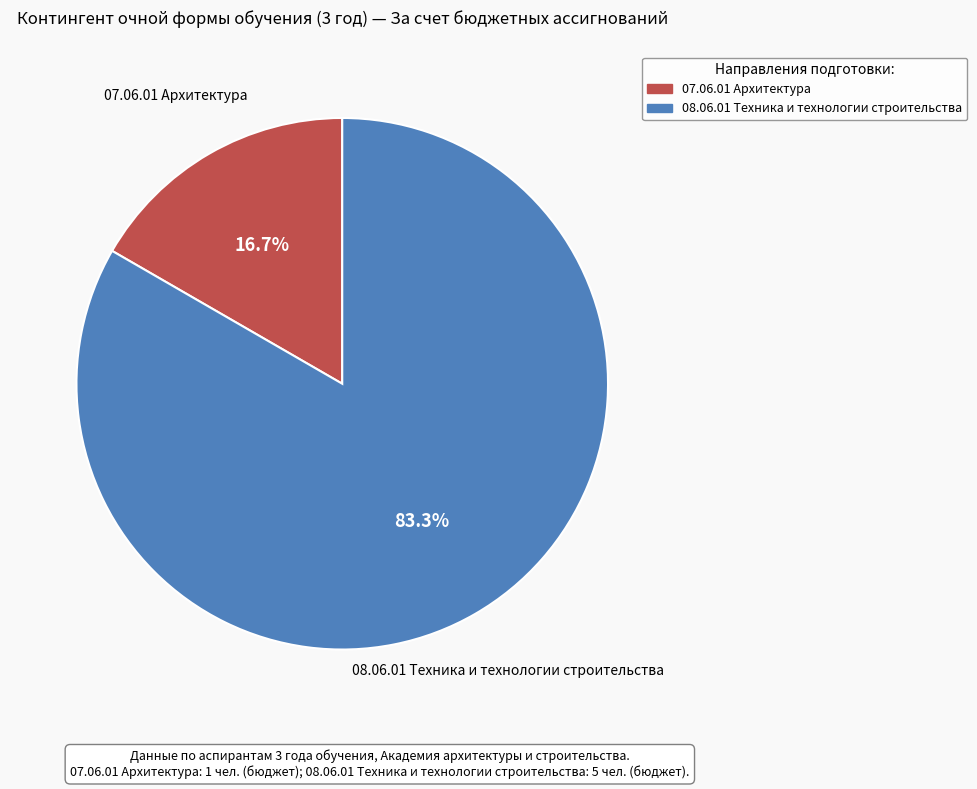

Approximately how many times larger is the value at 07.06.01 Архитектура compared to 08.06.01 Техника и технологии строительства?

0.2